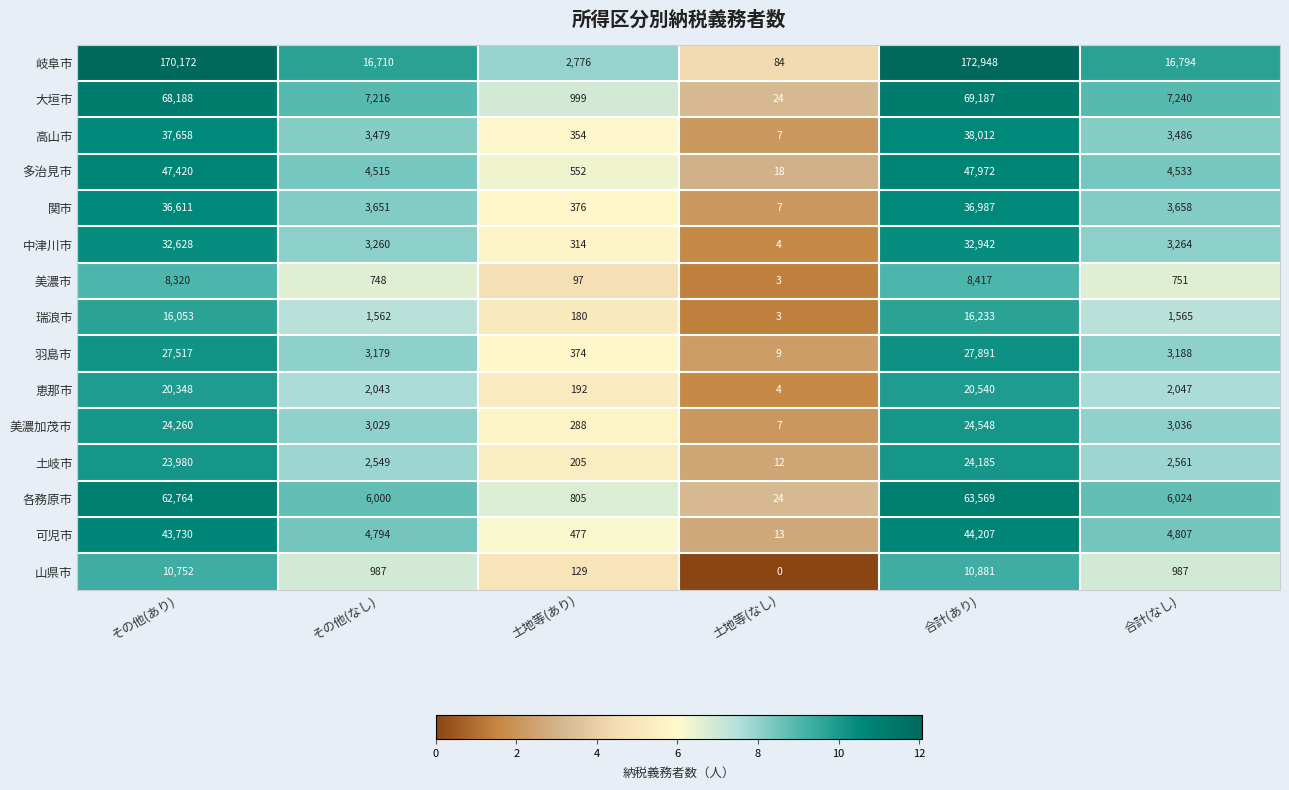

Is the value of 高山市 at 合計(あり) greater than the value of 多治見市 at 合計(なし)?

Yes